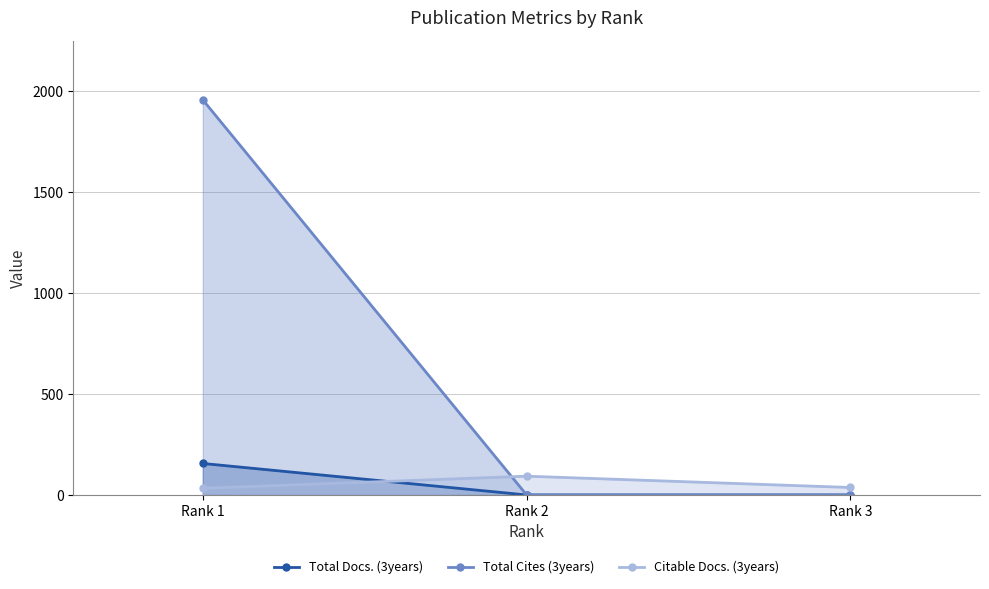

How many lines are shown in the chart?

3